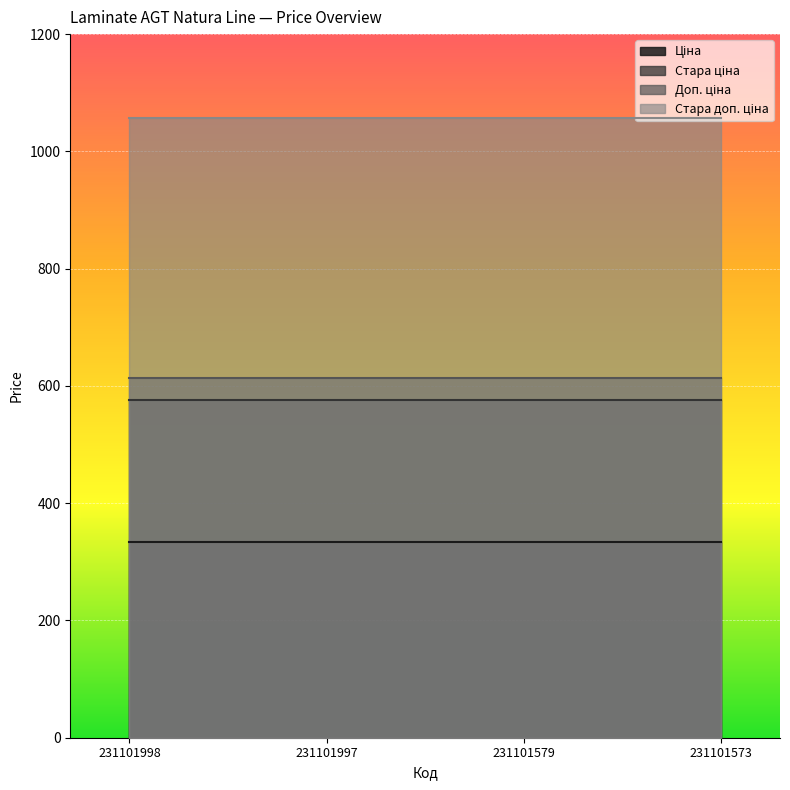

What is the greatest value displayed?

1057.2